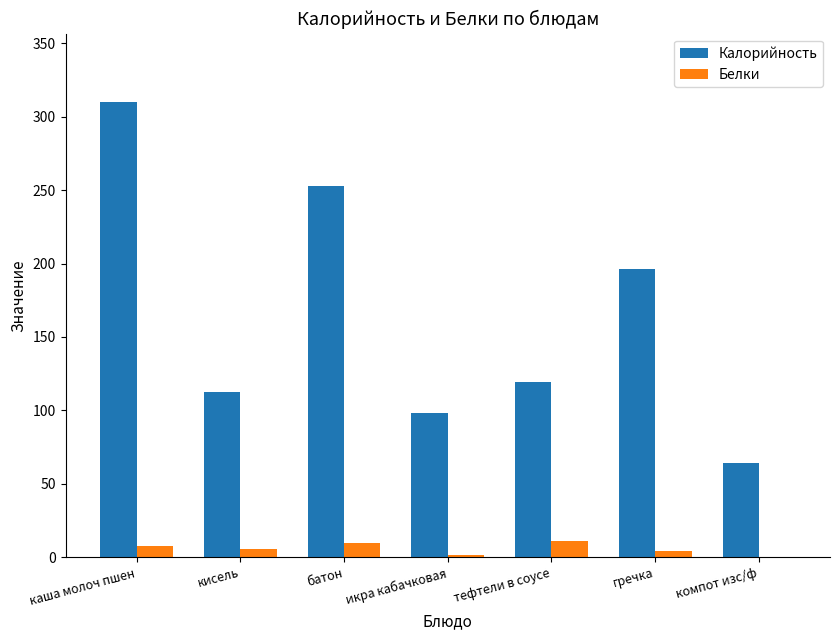

How many categories are shown in the chart?

7